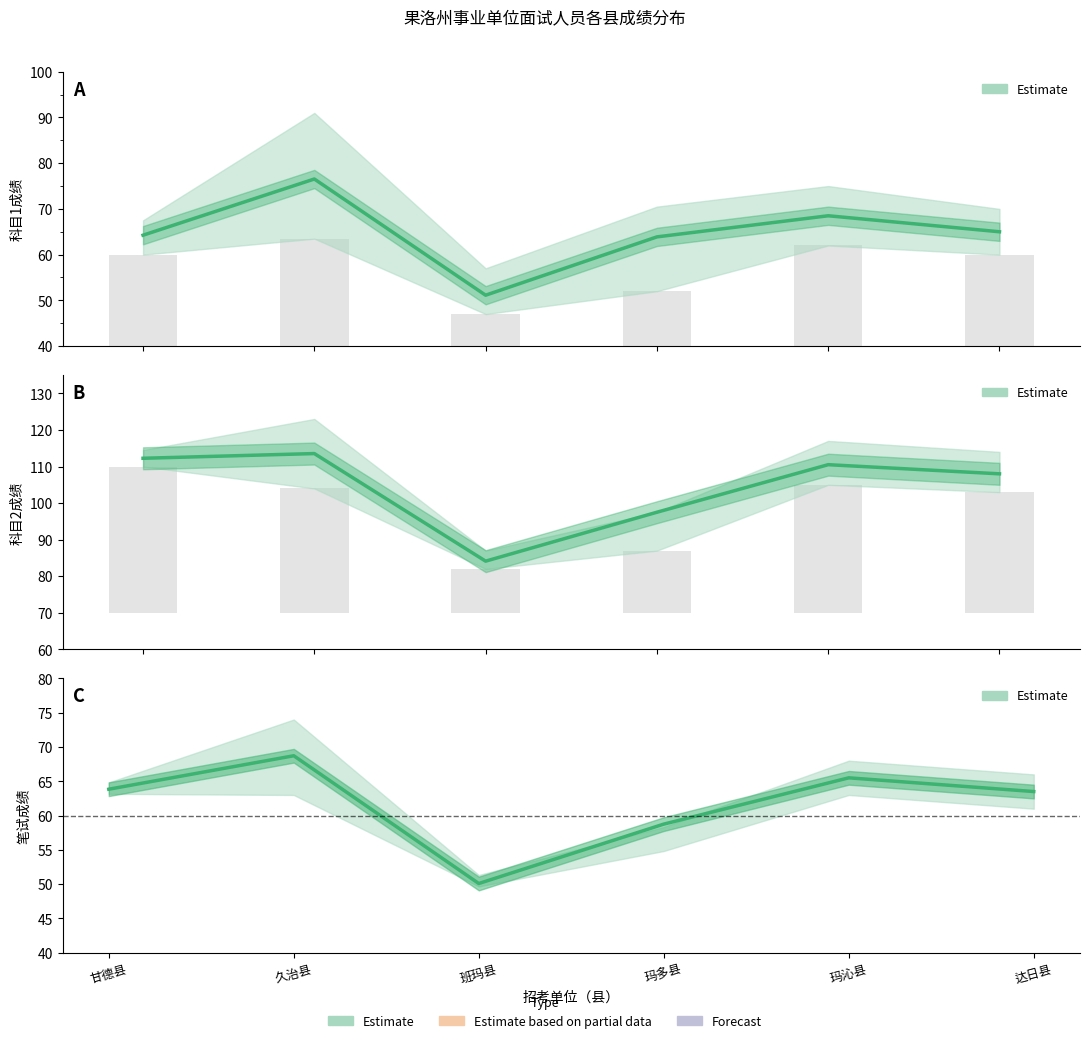

Which series has the largest total across all categories?

科目2成绩均值